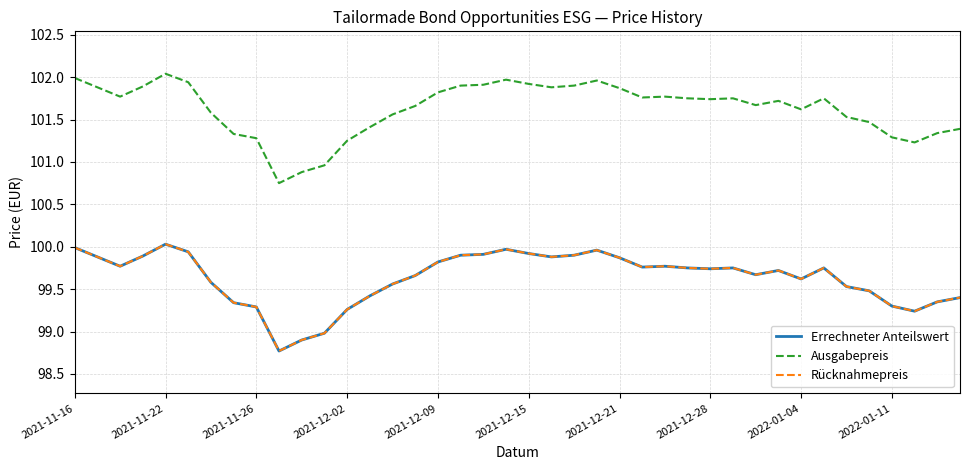

Reading left to right, what are all the values shown in this chart?

Errechneter Anteilswert: 100.0	99.9	99.8	99.9	100.0	99.9	99.6	99.3	99.3	98.8	98.9	99.0	99.3	99.4	99.6	99.7	99.8	99.9	99.9	100.0	99.9	99.9	99.9	100.0	99.9	99.8	99.8	99.8	99.7	99.8	99.7	99.7	99.6	99.8	99.5	99.5	99.3	99.2	99.3	99.4
Ausgabepreis: 102.0	101.9	101.8	101.9	102.0	101.9	101.6	101.3	101.3	100.8	100.9	101.0	101.2	101.4	101.6	101.7	101.8	101.9	101.9	102.0	101.9	101.9	101.9	102.0	101.9	101.8	101.8	101.8	101.7	101.8	101.7	101.7	101.6	101.8	101.5	101.5	101.3	101.2	101.3	101.4
Rücknahmepreis: 100.0	99.9	99.8	99.9	100.0	99.9	99.6	99.3	99.3	98.8	98.9	99.0	99.3	99.4	99.6	99.7	99.8	99.9	99.9	100.0	99.9	99.9	99.9	100.0	99.9	99.8	99.8	99.8	99.7	99.8	99.7	99.7	99.6	99.8	99.5	99.5	99.3	99.2	99.3	99.4